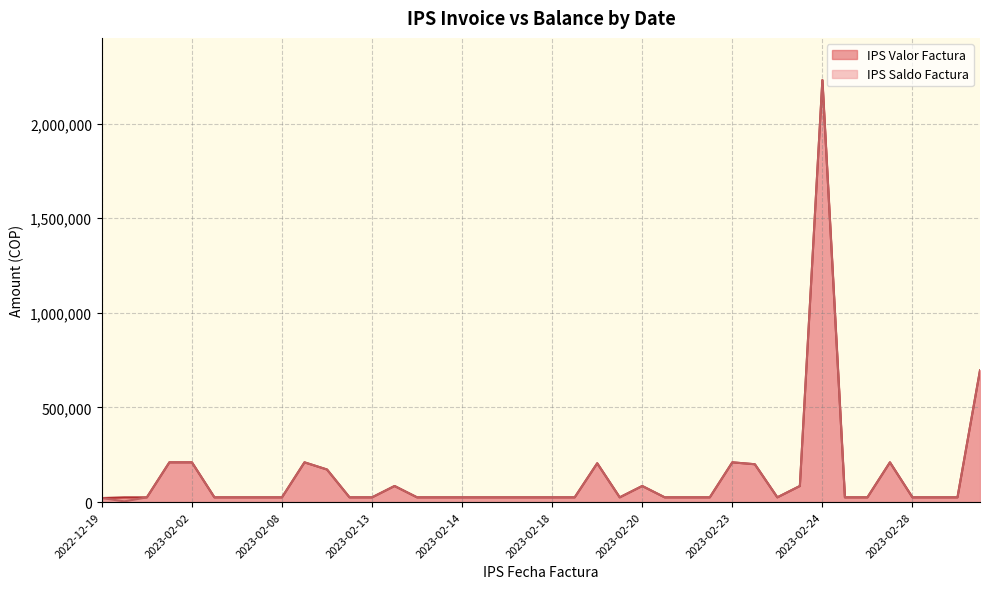

The value of IPS Valor Factura at 2023-02-14 is 40224. True or false?

False